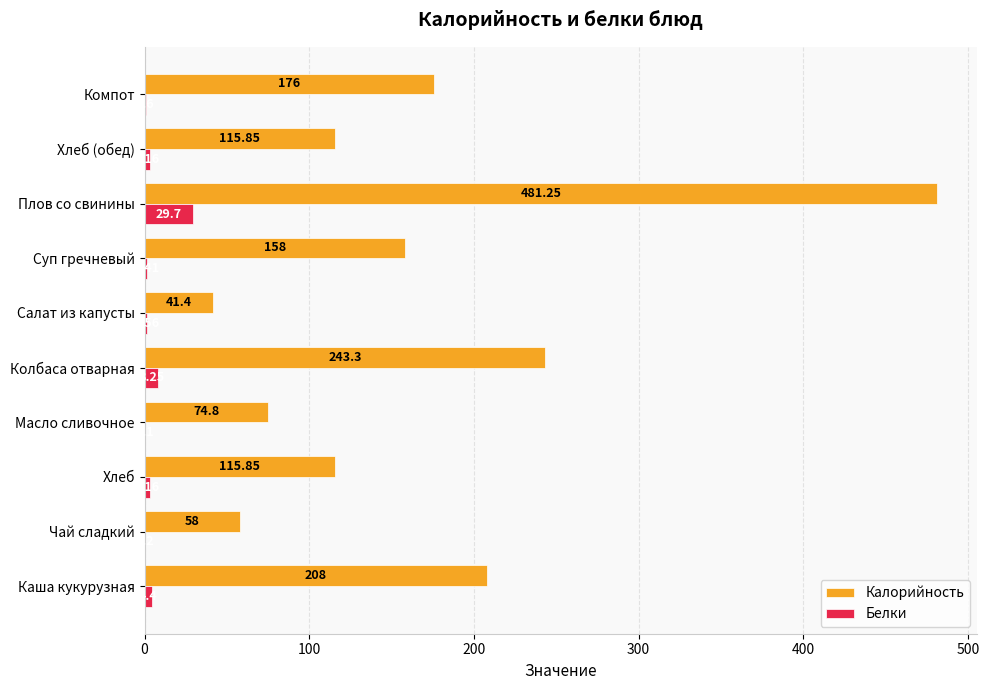

At which category is the sum across all series the highest?

Плов со свинины